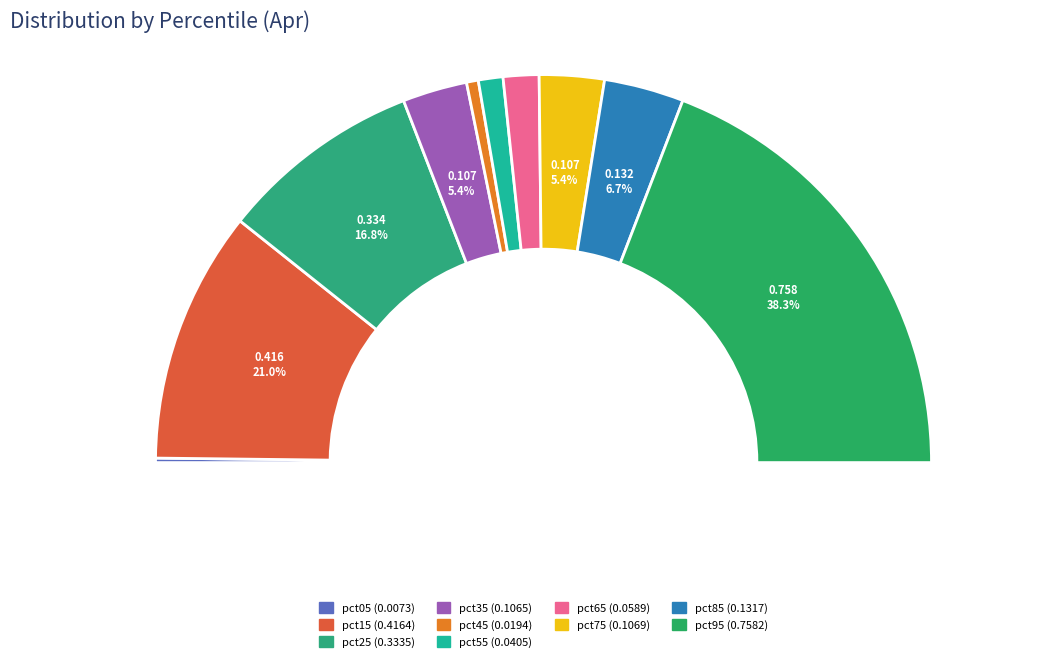

What percentage is the pct75 slice, to the nearest percent?

5%